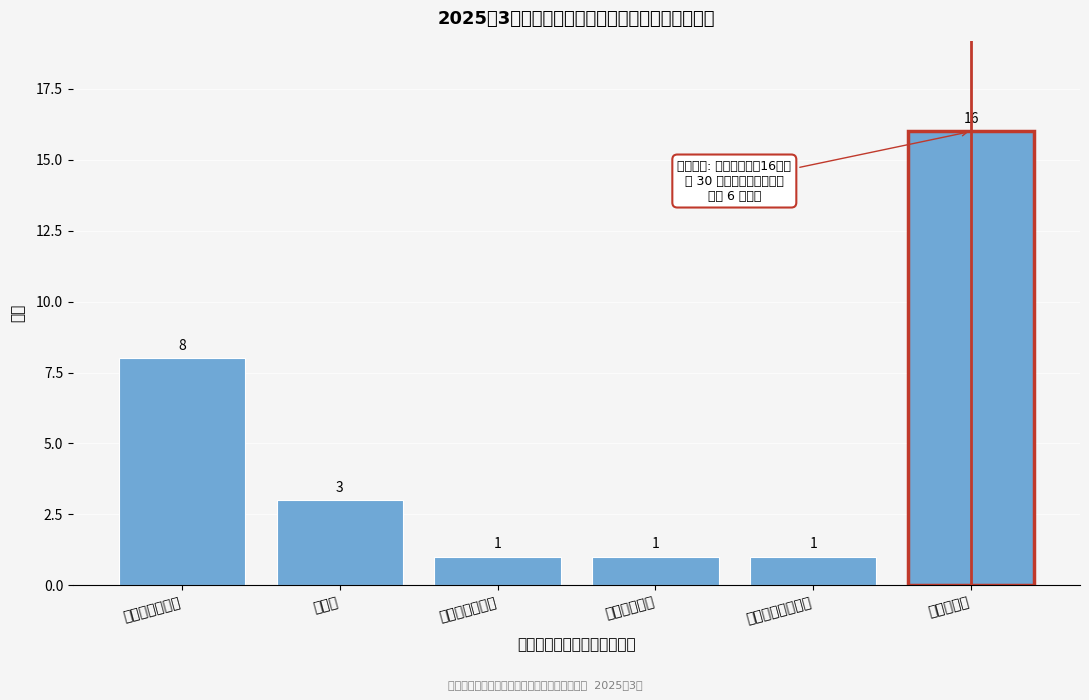

Reading left to right, transcribe all the data shown in this chart.

消防设施操作员=8	快递员=3	劳动关系协调员=1	助听器验配师=1	老年人能力评估师=1	汽车维修工=16